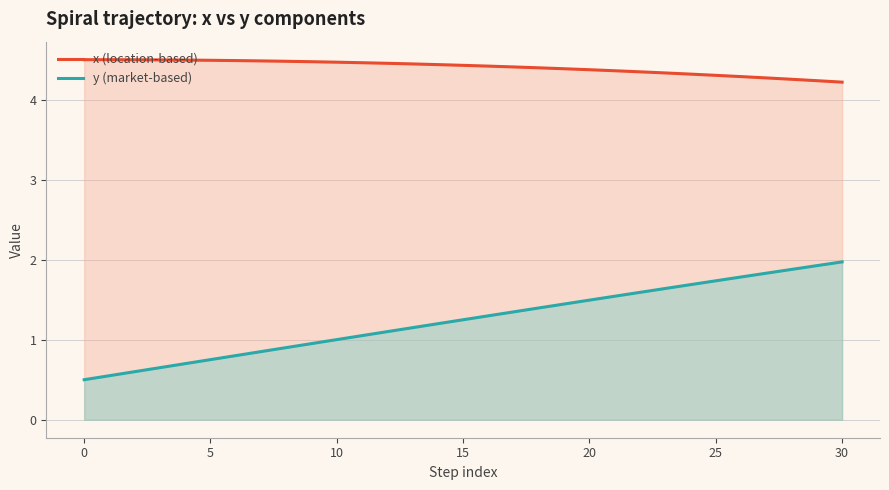

What is the value of the y (market-based) point at the 30th from the left?

1.9